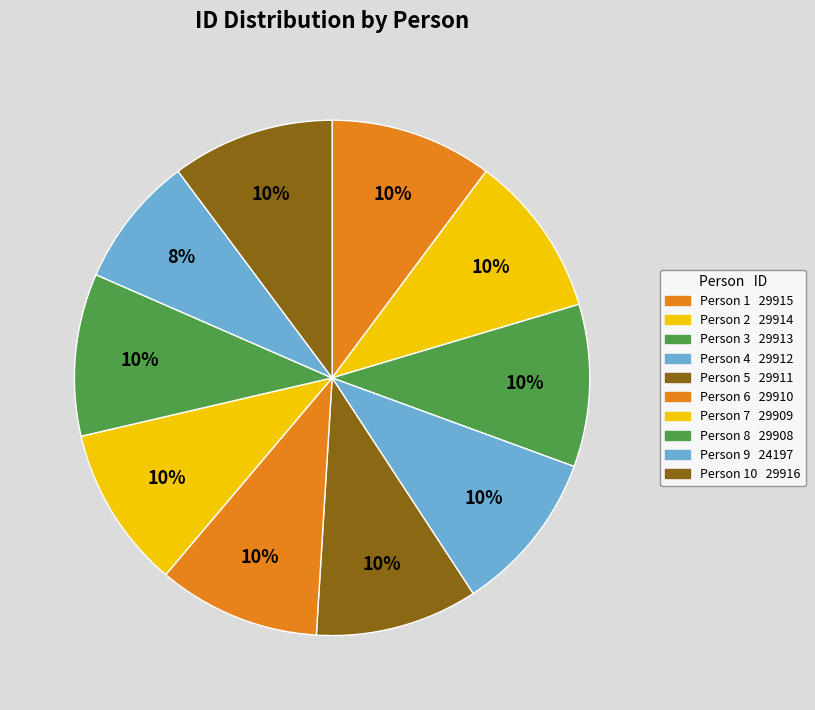

Count the number of slices in the pie.

10